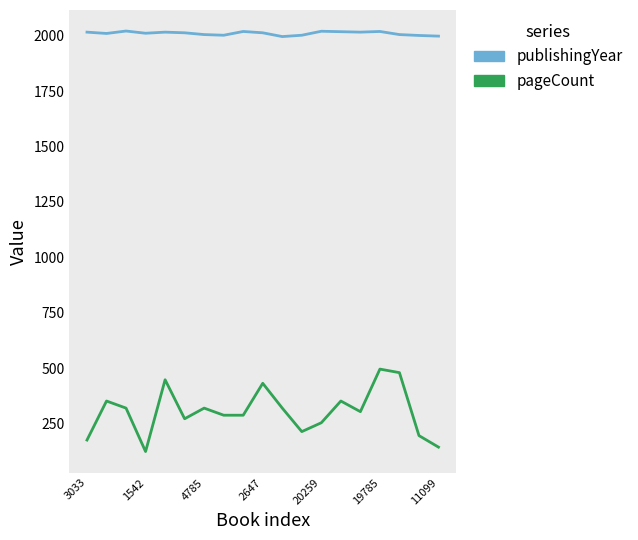

Rank the series by their average value, from lowest to highest.

pageCount, publishingYear